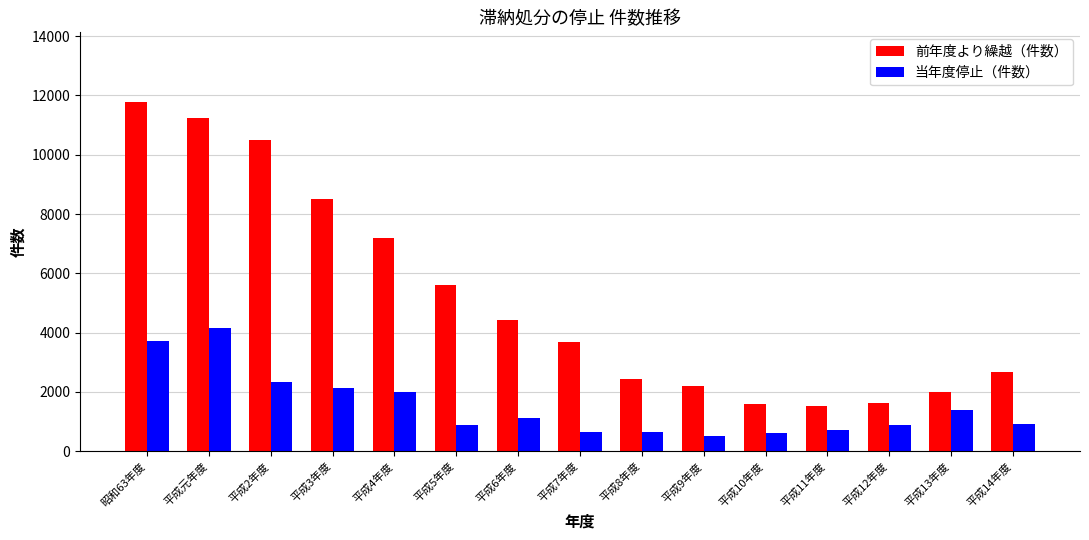

Rank the series by their average value, from lowest to highest.

当年度停止（件数）, 前年度より繰越（件数）